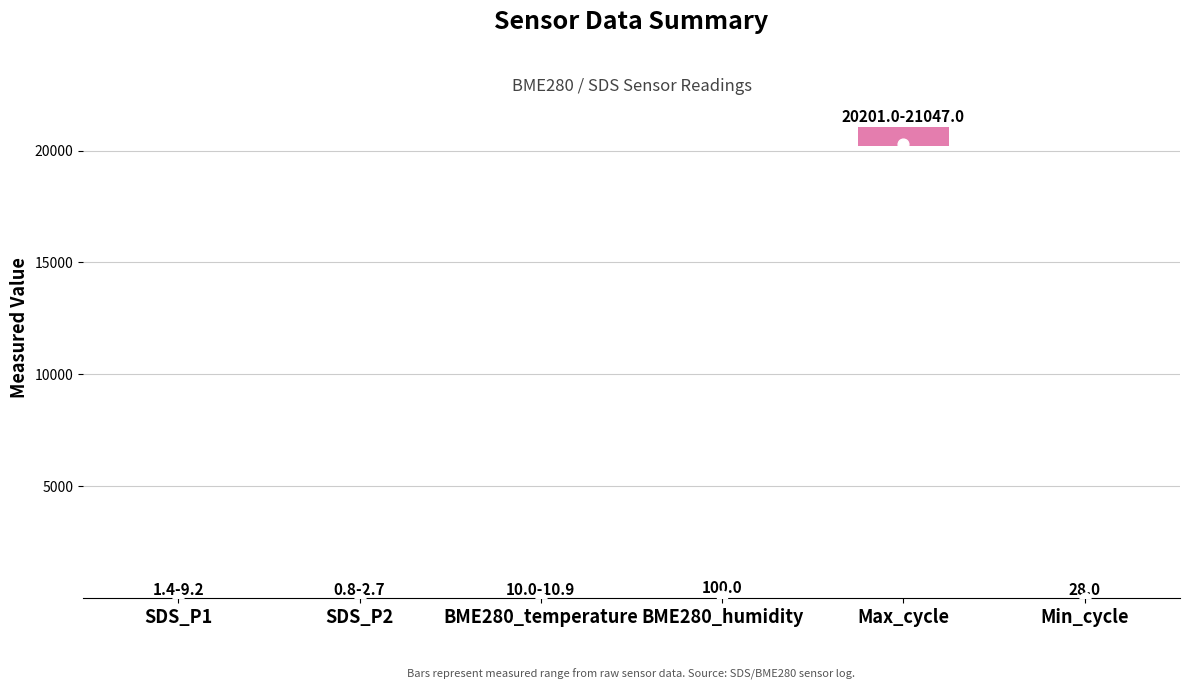

At how many categories does at least one series exceed 4737?

1